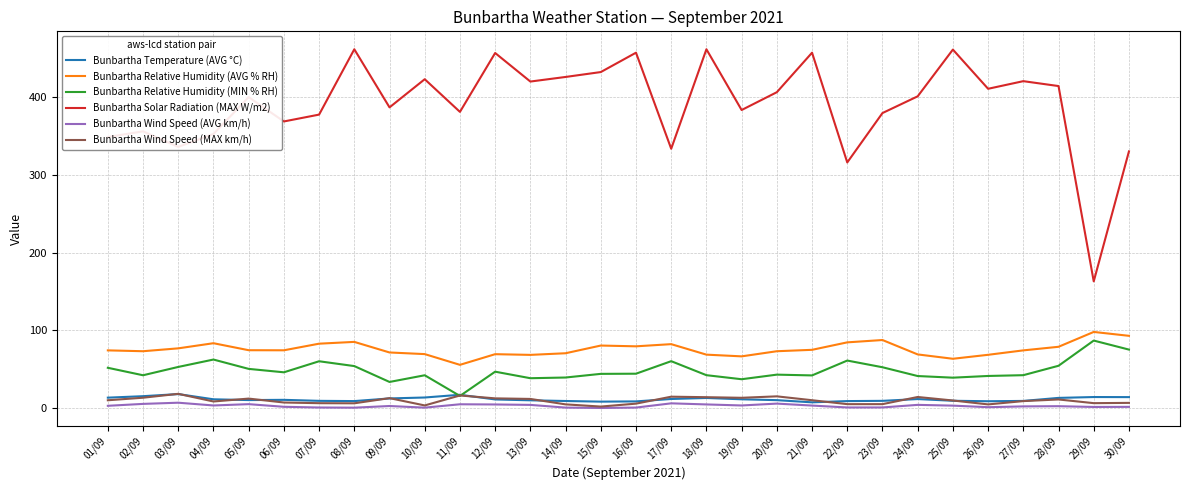

Which series has the widest spread of values?

Bunbartha Solar Radiation (MAX W/m2)